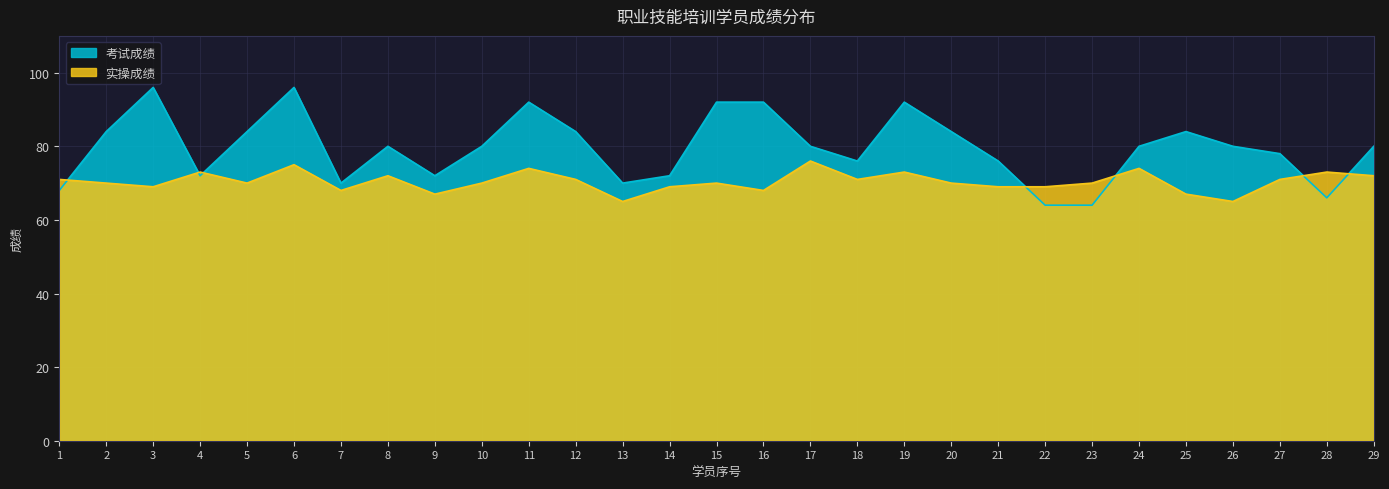

What is the maximum value shown in the chart?

96